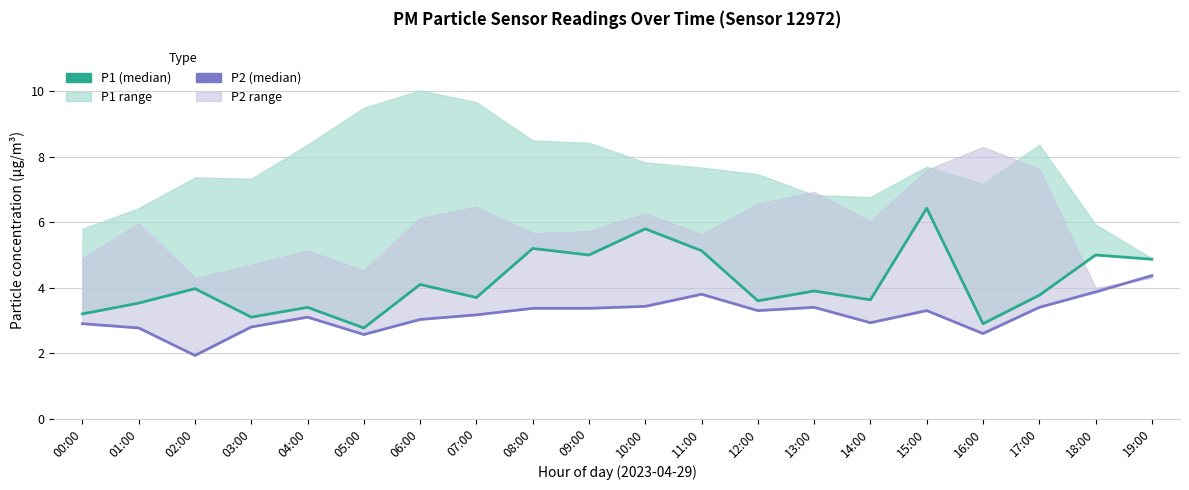

Where is P1 nearest to the value 4?

02:00